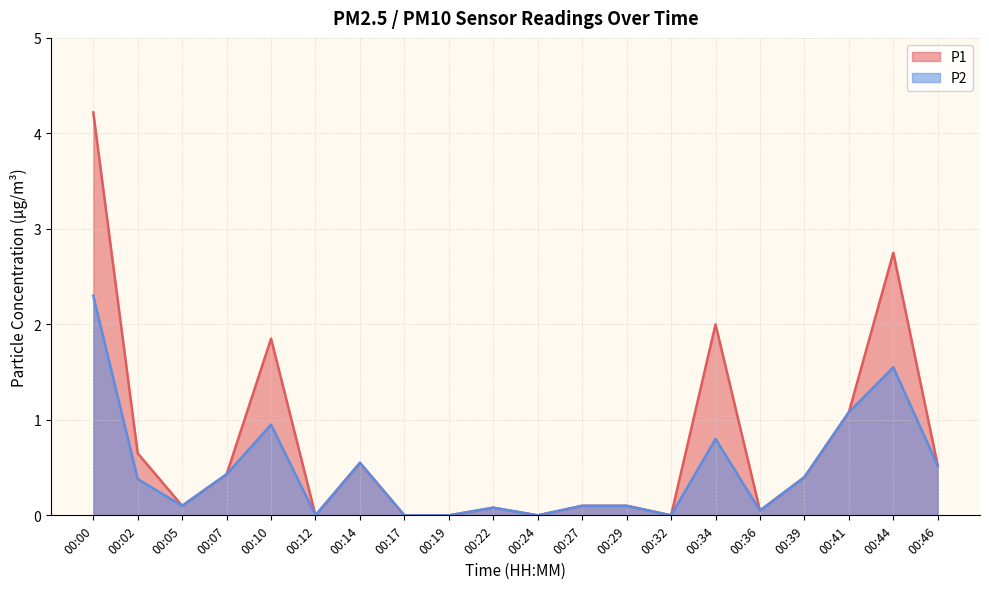

Which has a higher value, 00:02 or 00:22?

00:02